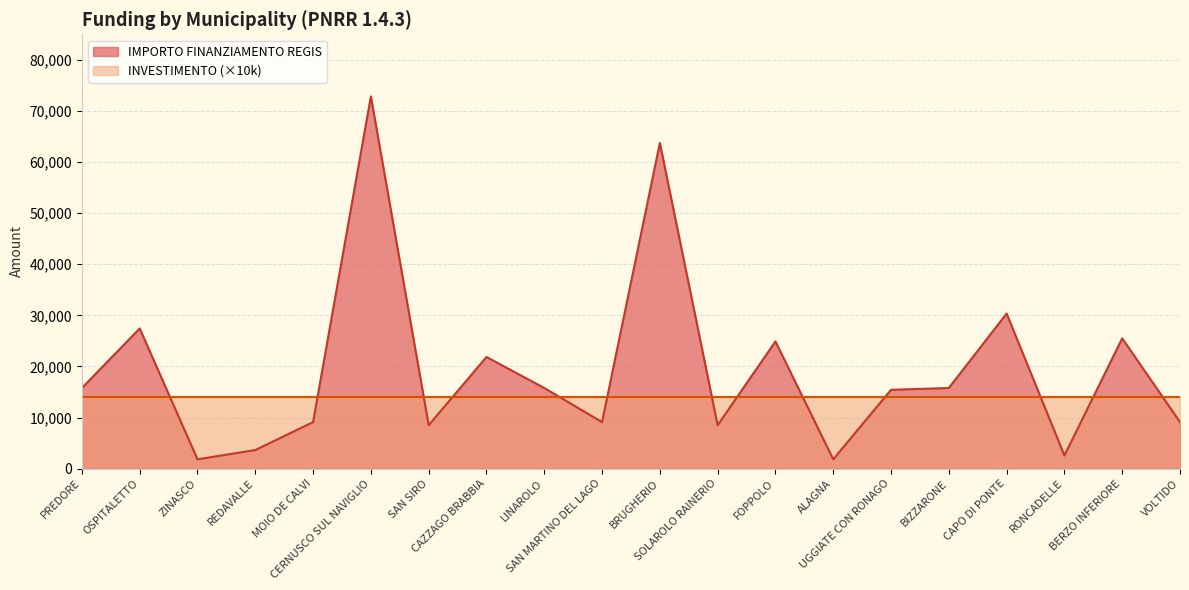

Reading left to right, what are all the values shown in this chart?

PREDORE=15782	OSPITALETTO=27424	ZINASCO=1821	REDAVALLE=3642	MOIO DE CALVI=9105	CERNUSCO SUL NAVIGLIO=72840	SAN SIRO=8498	CAZZAGO BRABBIA=21852	LINAROLO=15782	SAN MARTINO DEL LAGO=9105	BRUGHERIO=63735	SOLAROLO RAINERIO=8498	FOPPOLO=24887	ALAGNA=1821	UGGIATE CON RONAGO=15426	BIZZARONE=15782	CAPO DI PONTE=30350	RONCADELLE=2571	BERZO INFERIORE=25494	VOLTIDO=9105